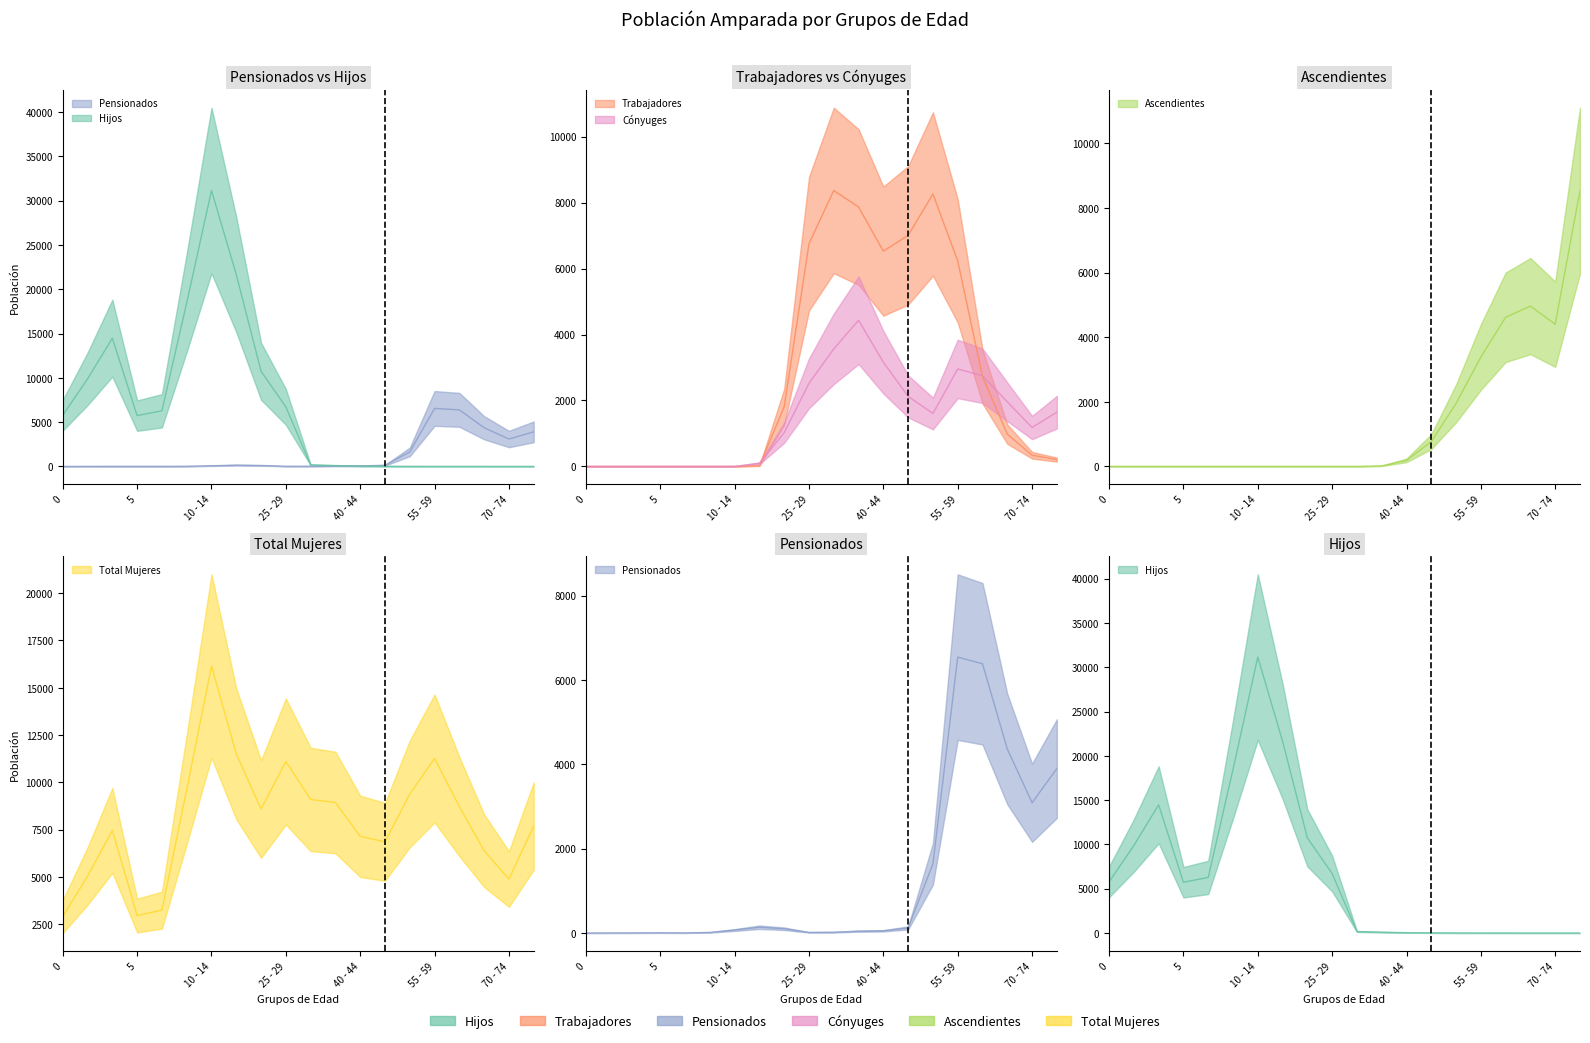

The Total Mujeres series shows 7695 at 75 y más. True or false?

True